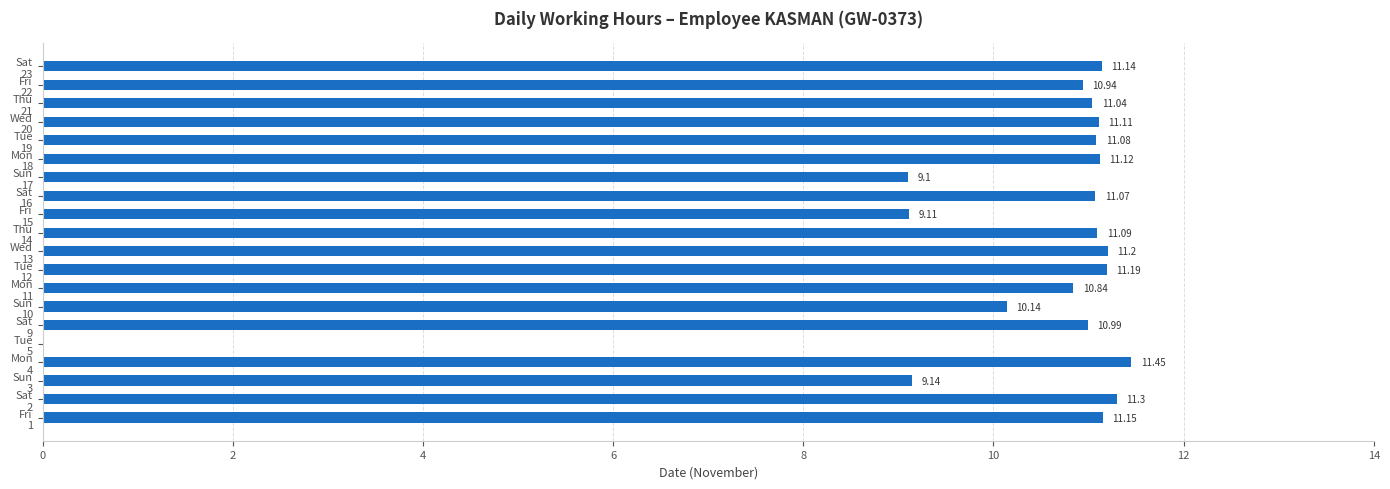

Count the number of values greater than 11.

12